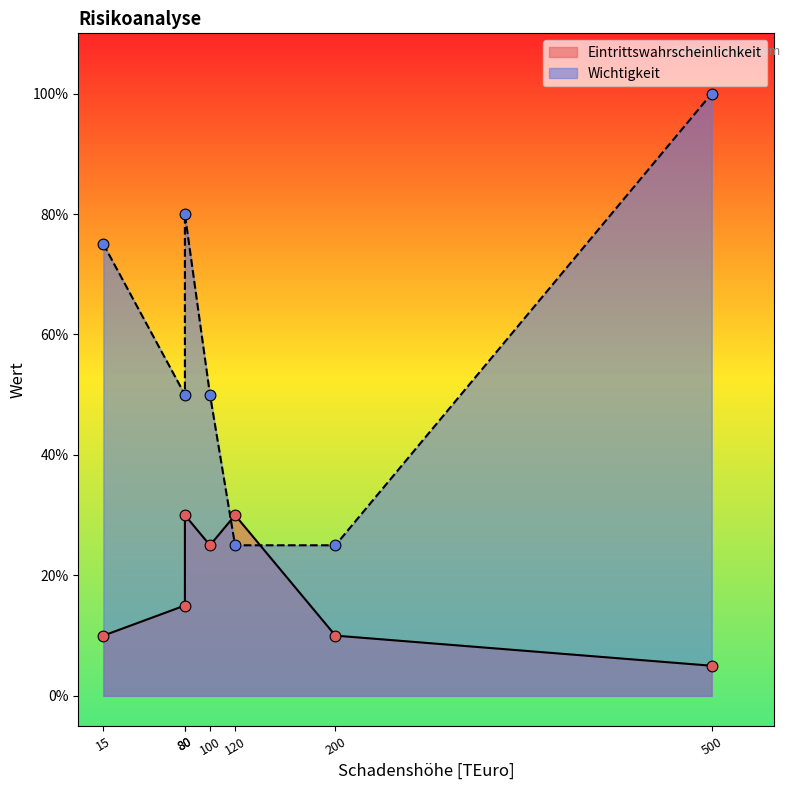

What are all the series names shown in the legend?

Eintrittswahrscheinlichkeit, Wichtigkeit